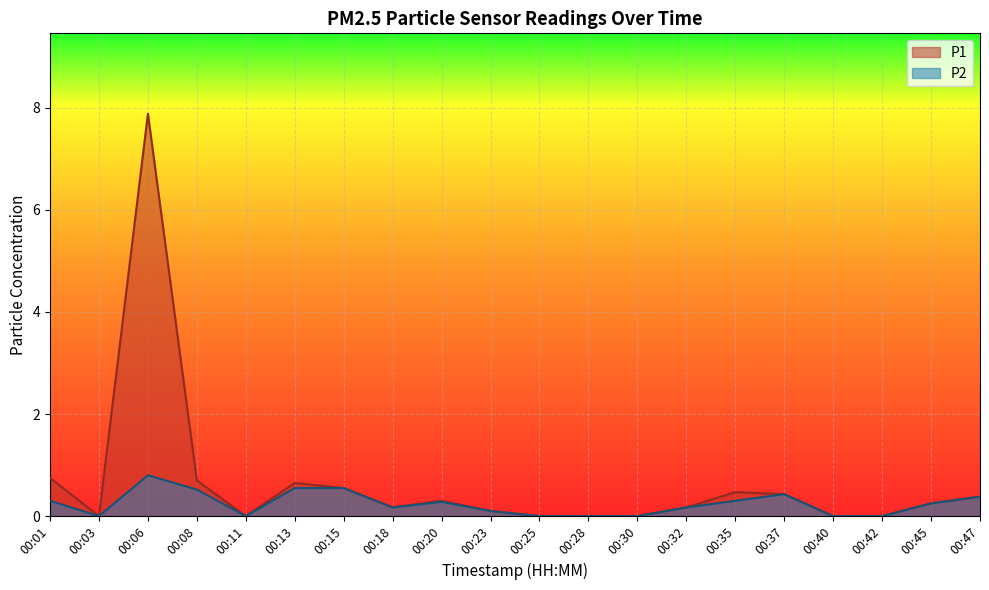

What is the difference between the P1 values at 00:42 and 00:32?

0.2